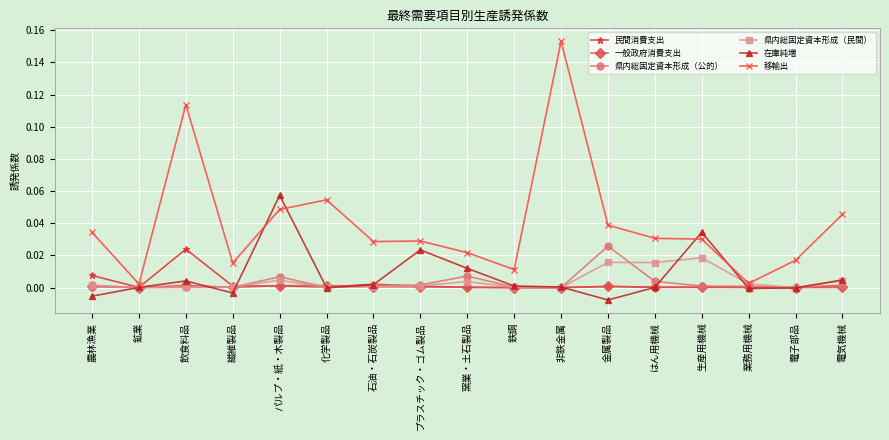

Which series has the largest range (max minus min)?

移輸出